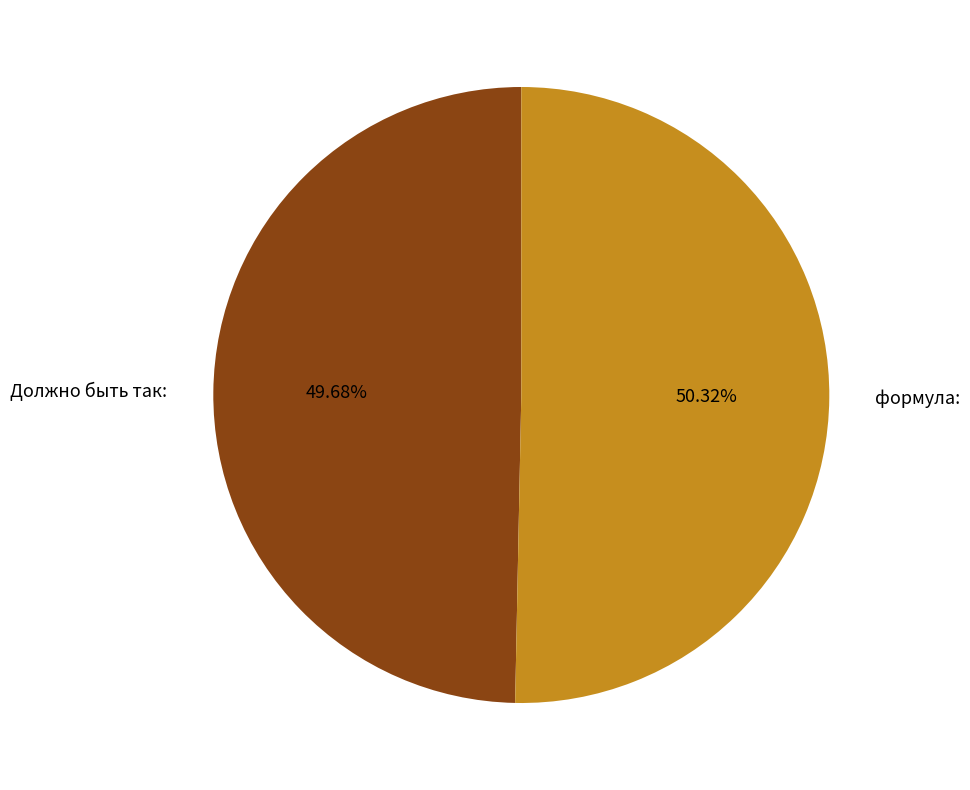

What percentage is the Должно быть так: slice, to the nearest percent?

50%